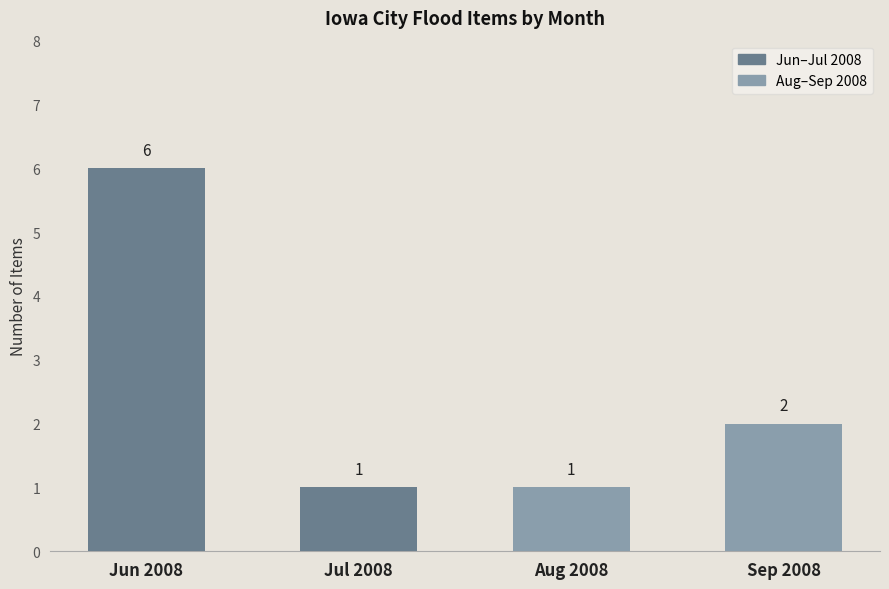

How many categories are shown in the chart?

4